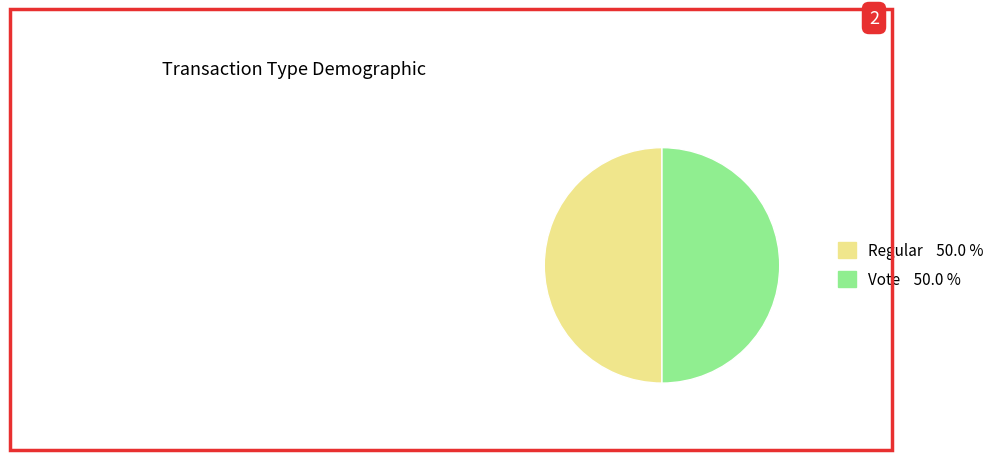

Is the sum of Regular and Vote greater than half?

Yes